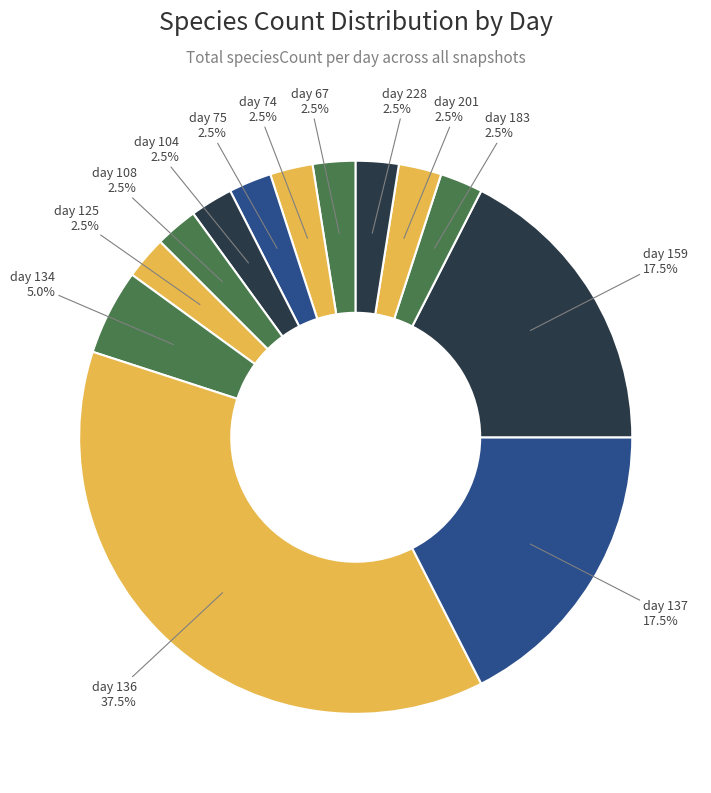

How many slices are in this pie chart?

13